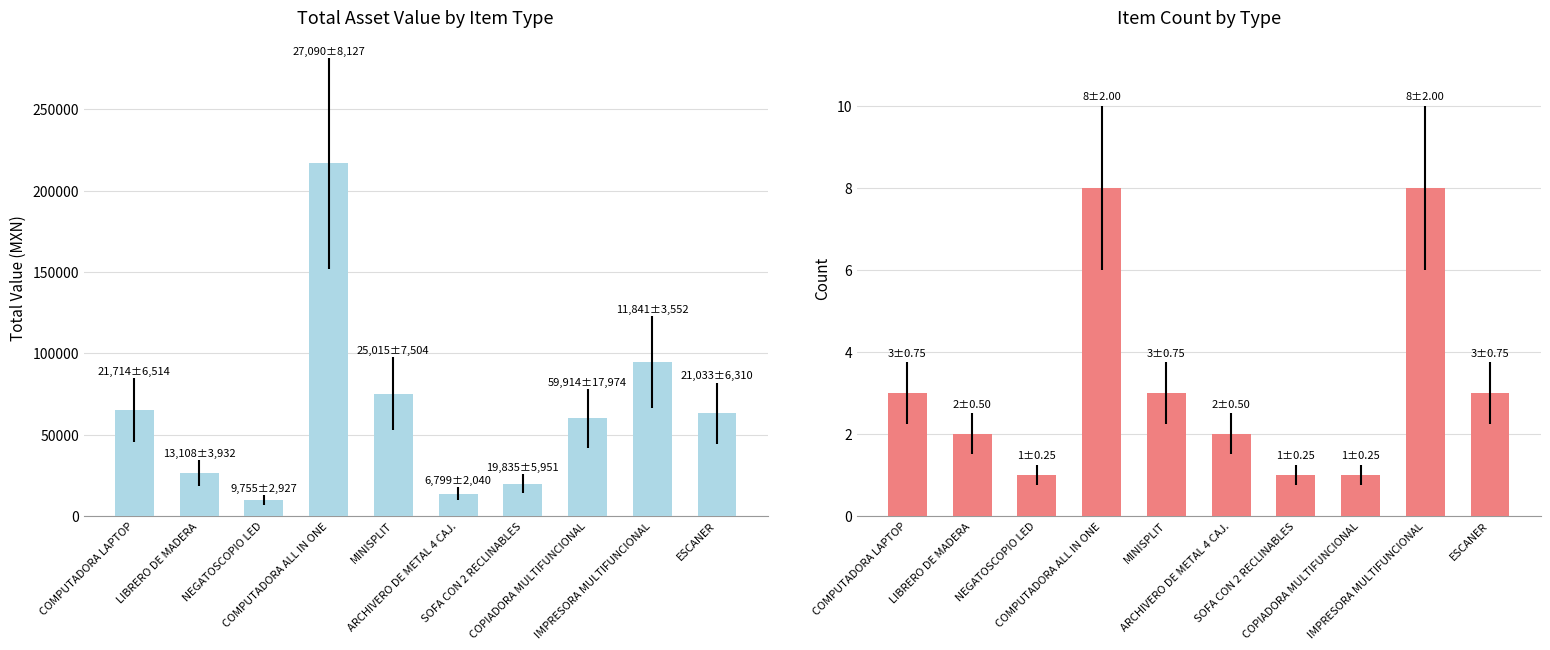

What is the label of the 4th bar from the left?

COMPUTADORA ALL IN ONE